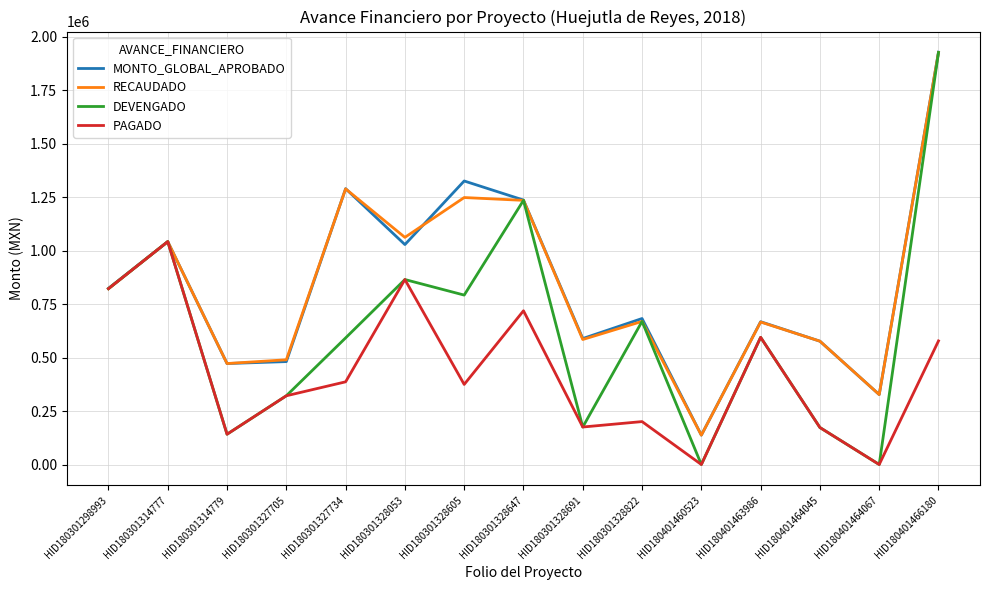

Which series has the largest range (max minus min)?

DEVENGADO